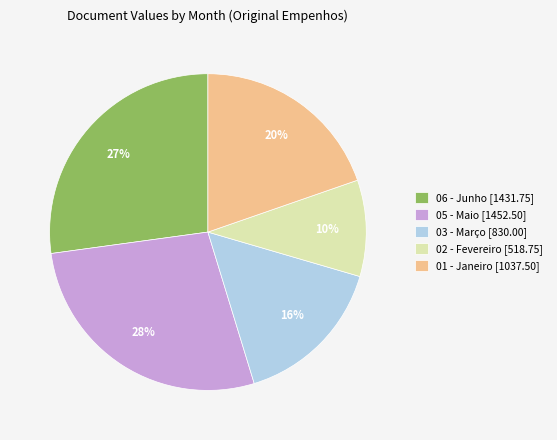

Is it true that 02 - Fevereiro is 10% of the pie?

True